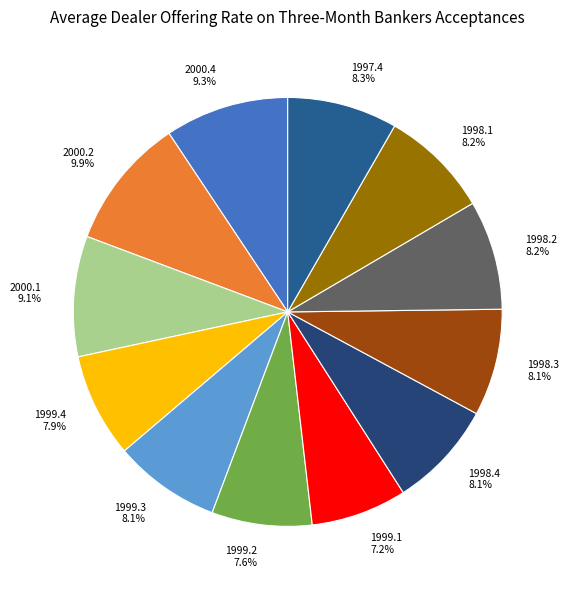

To the nearest percent, what is the combined percentage of 1999.2 and 1998.4?

16%